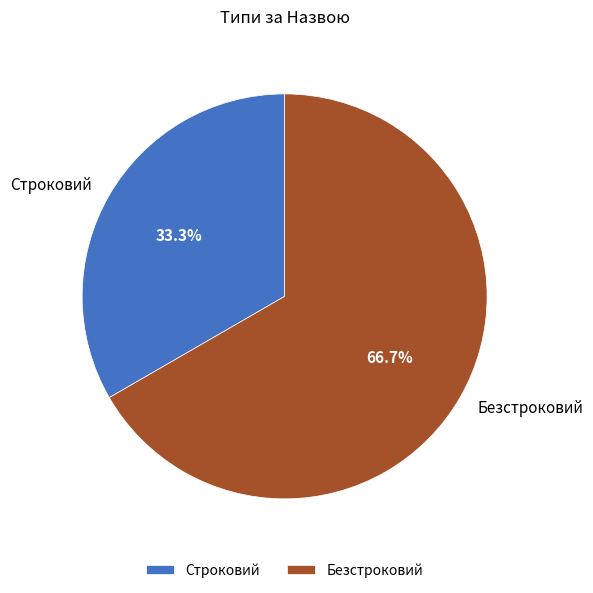

Which has a higher value, Строковий or Безстроковий?

Безстроковий